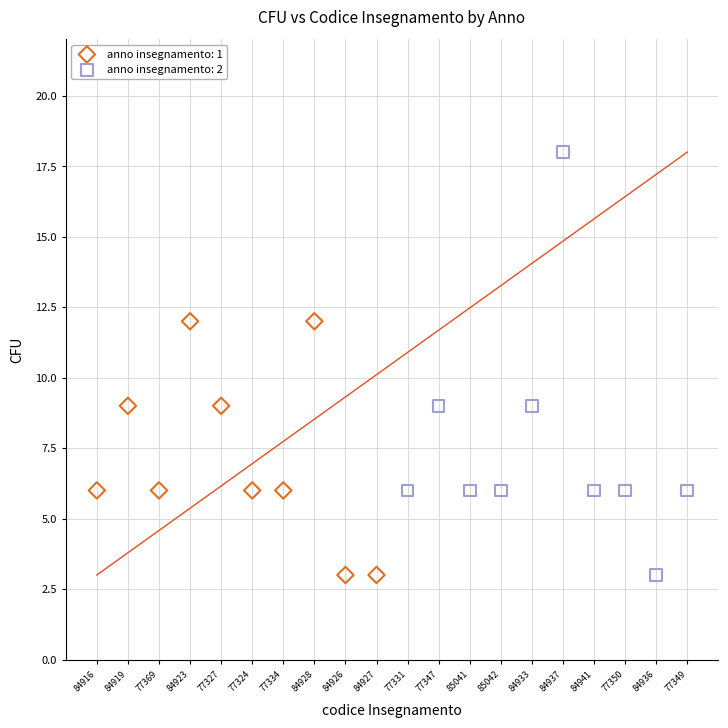

What are all the series names shown in the legend?

anno insegnamento: 1, anno insegnamento: 2